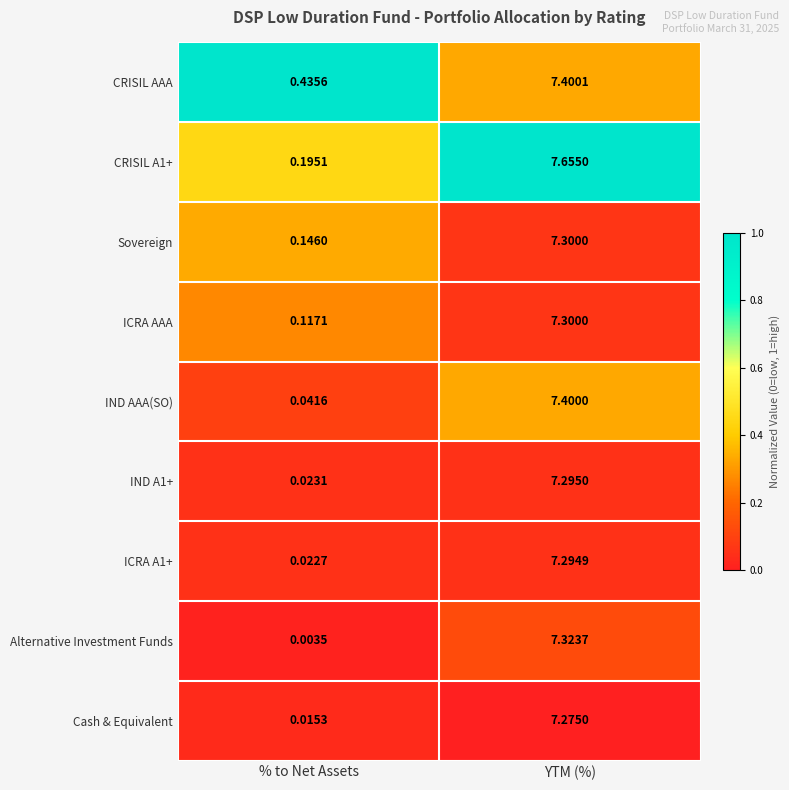

At which label does IND A1+ first exceed 7?

YTM (%)